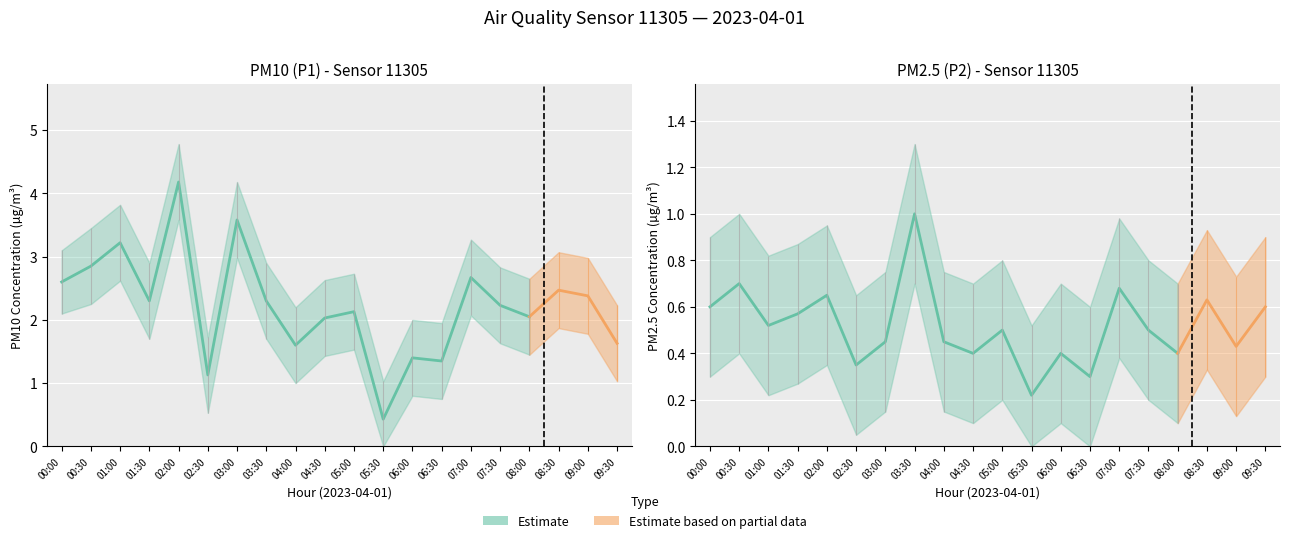

Does the chart display data point markers on the line(s)?

No